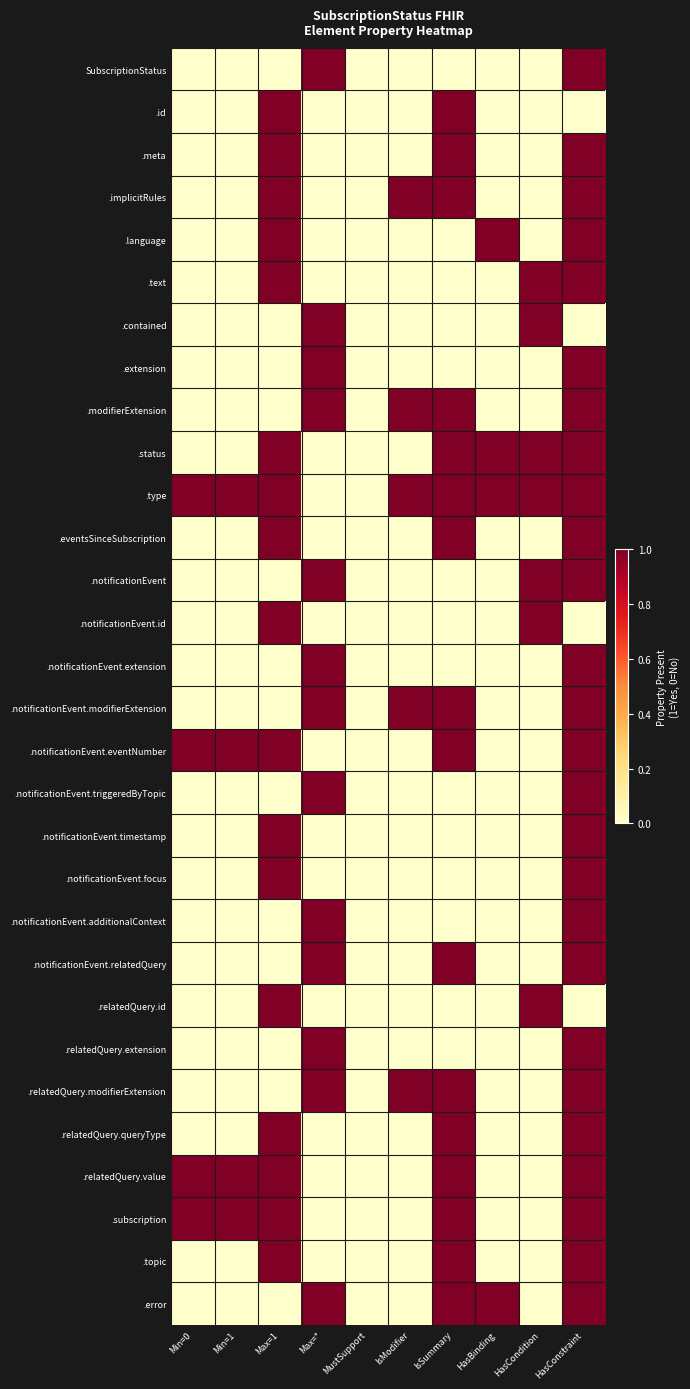

Which series has the widest spread of values?

SubscriptionStatus